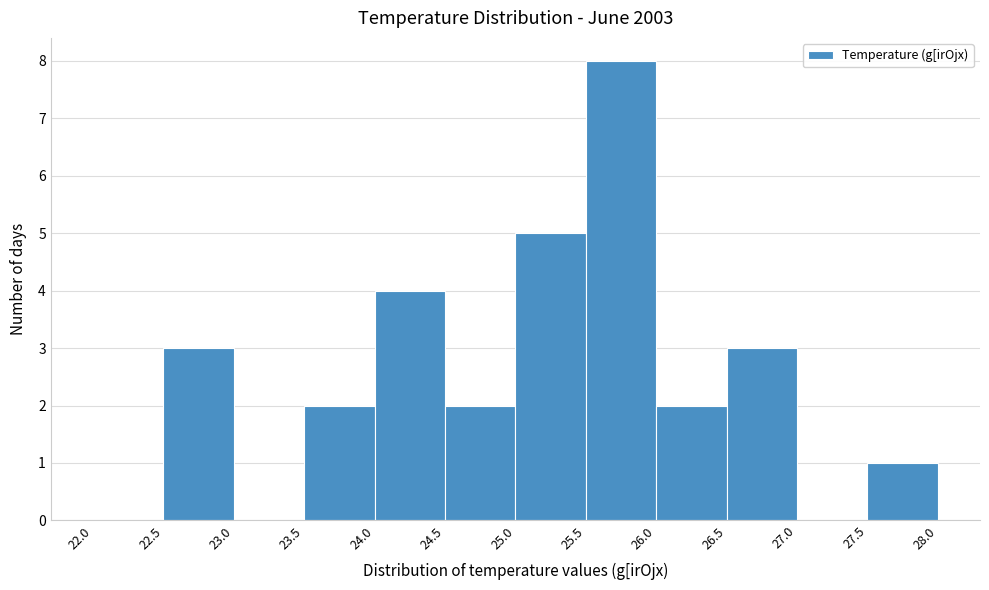

Over which range of the x-axis is the bar tallest?

25.5 to 26.0